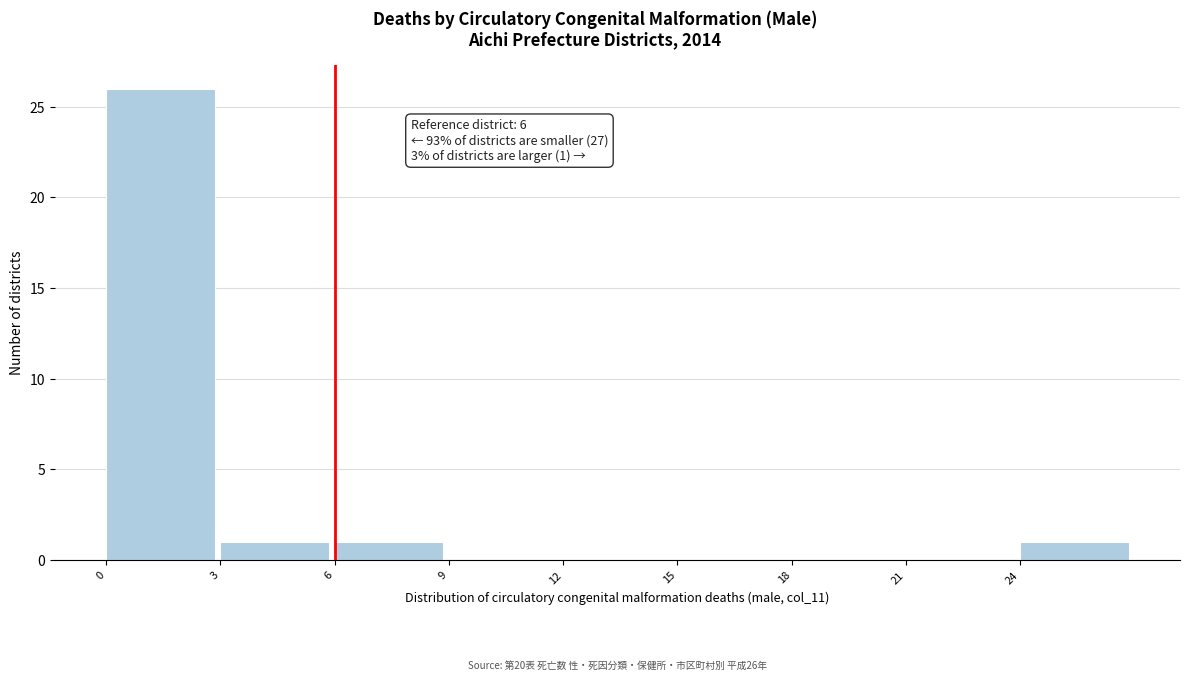

Over which range of the x-axis is the bar tallest?

0 to 3